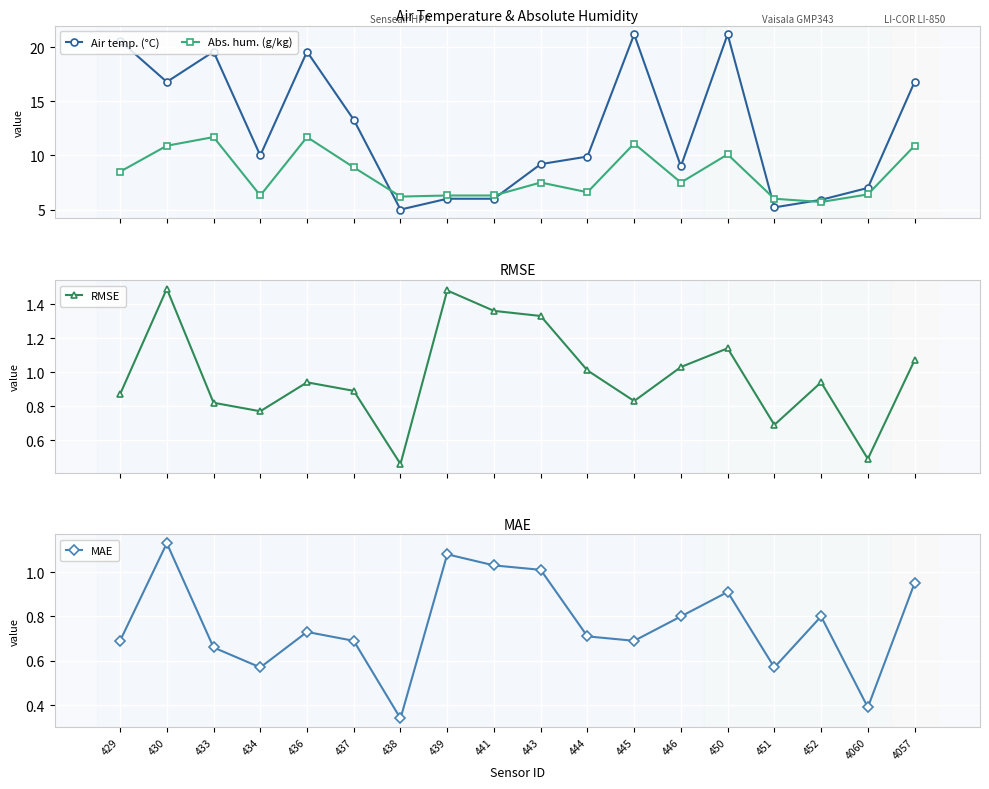

What is the total value across all series at 443?

19.0